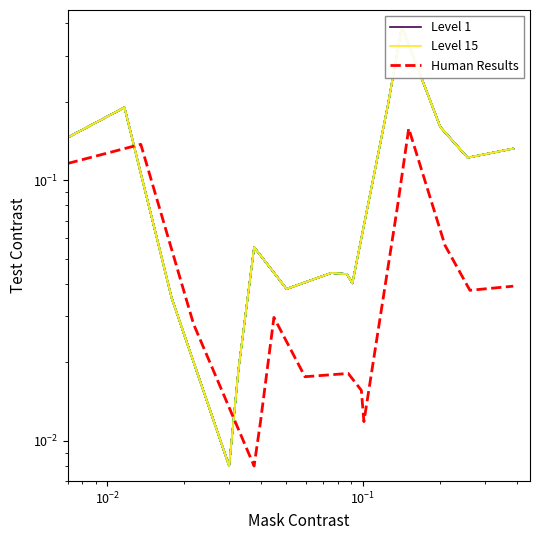

Which series ends up on top after the final intersection of Level 1 and Level 15?

Level 15